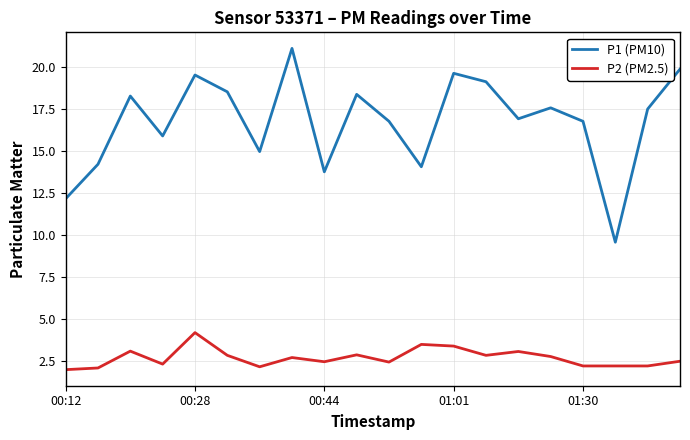

Does the chart have visible grid lines?

Yes